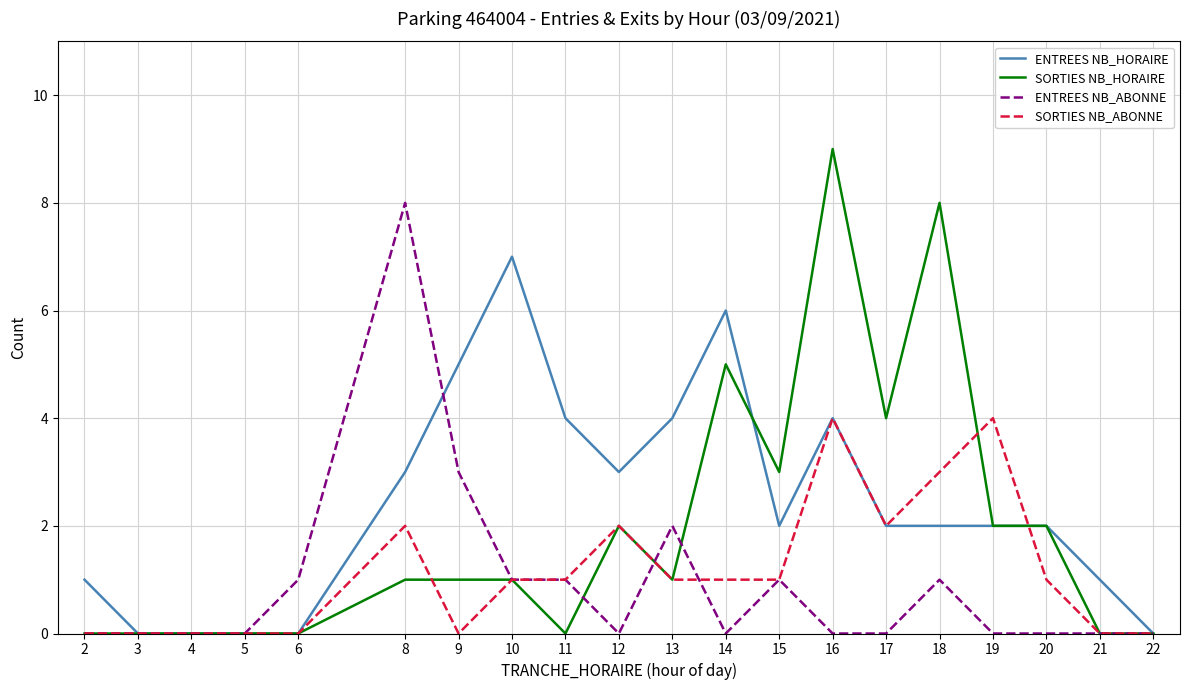

Which series has the largest total across all categories?

ENTREES NB_HORAIRE